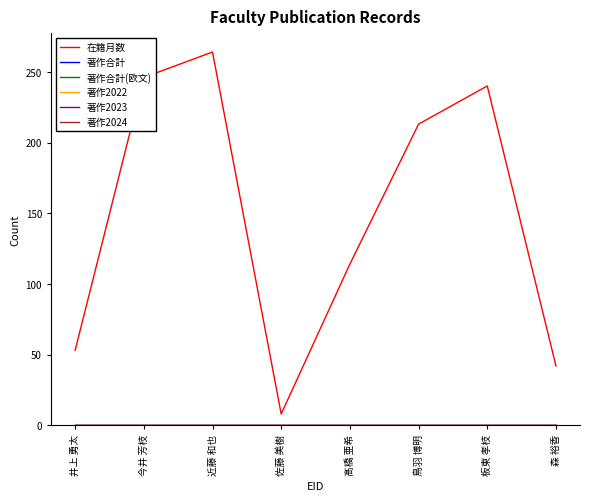

At which category is the sum across all series the highest?

近藤 和也